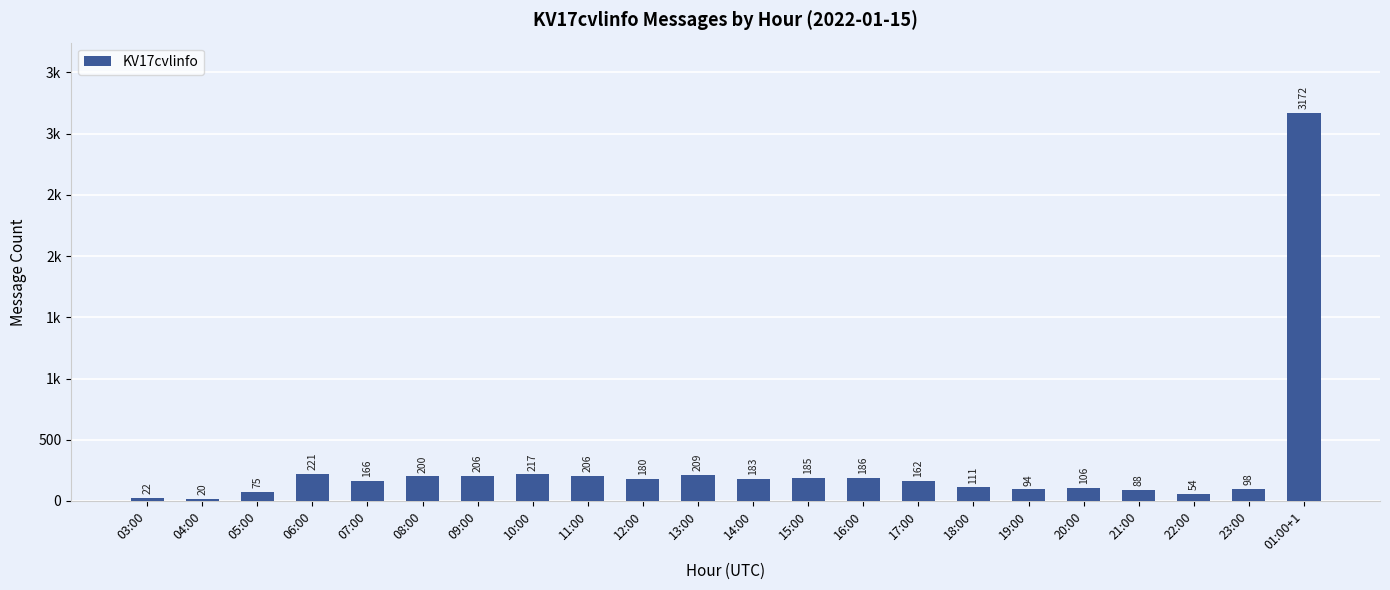

List the labels in order of value, smallest first.

04:00, 03:00, 22:00, 05:00, 21:00, 19:00, 23:00, 20:00, 18:00, 17:00, 07:00, 12:00, 14:00, 15:00, 16:00, 08:00, 09:00, 11:00, 13:00, 10:00, 06:00, 01:00+1